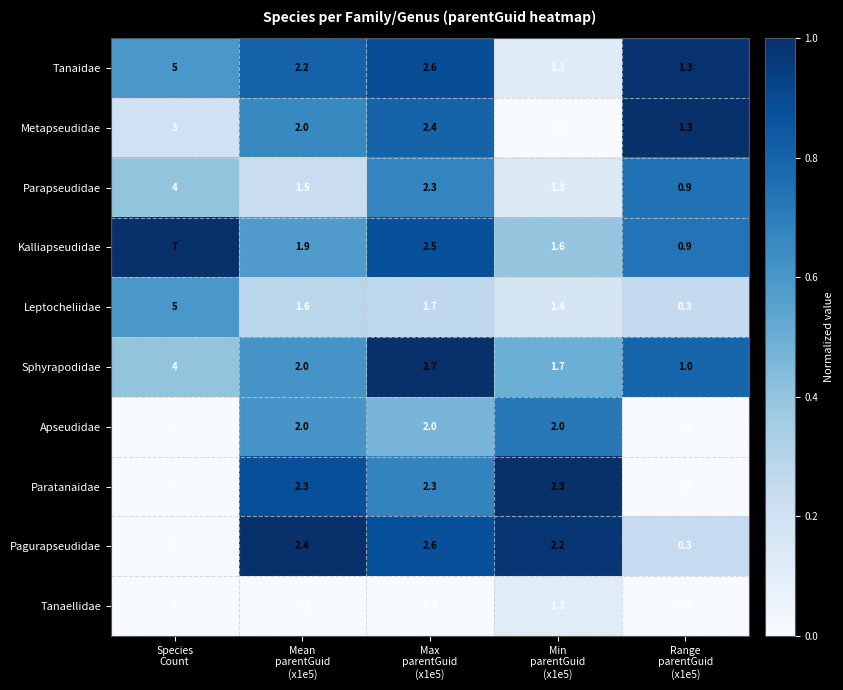

What is the difference between the second highest and second lowest values in the Kalliapseudidae series?

0.9